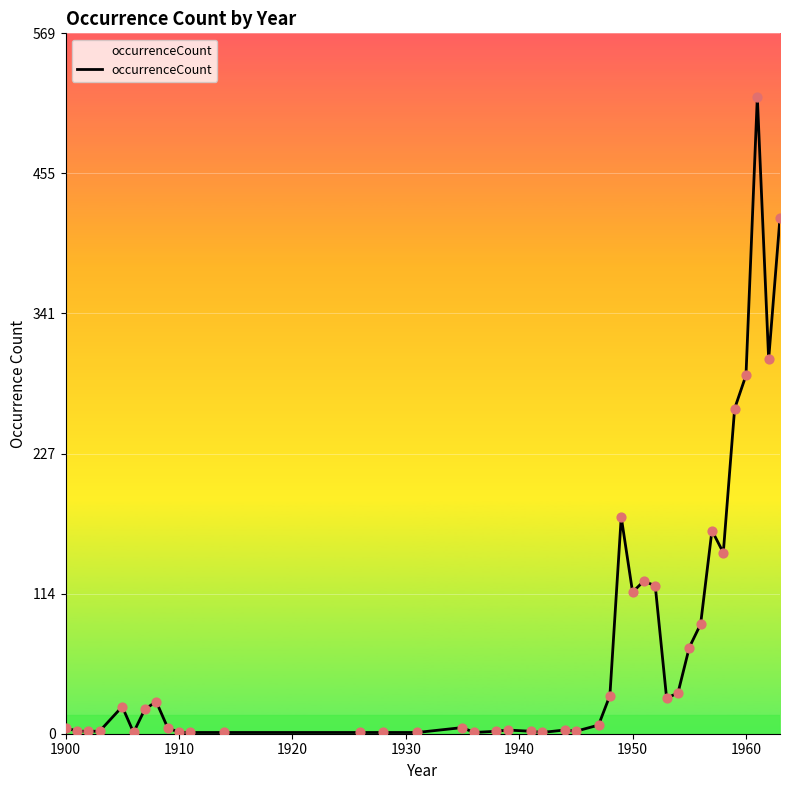

What is the maximum value shown in the chart?

517